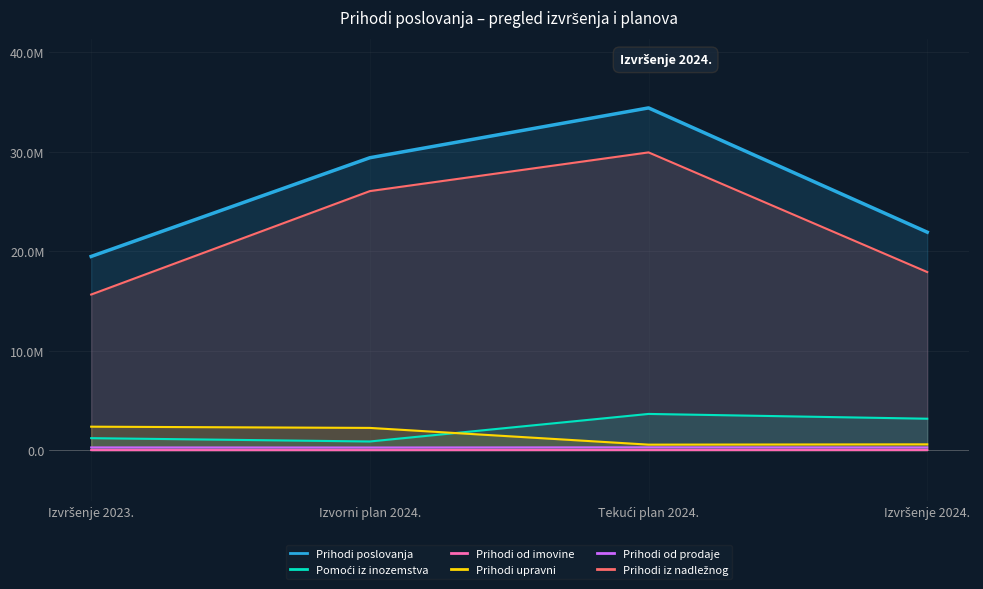

List the labels in order of Prihodi iz nadležnog value, smallest first.

Izvršenje 2023., Izvršenje 2024., Izvorni plan 2024., Tekući plan 2024.